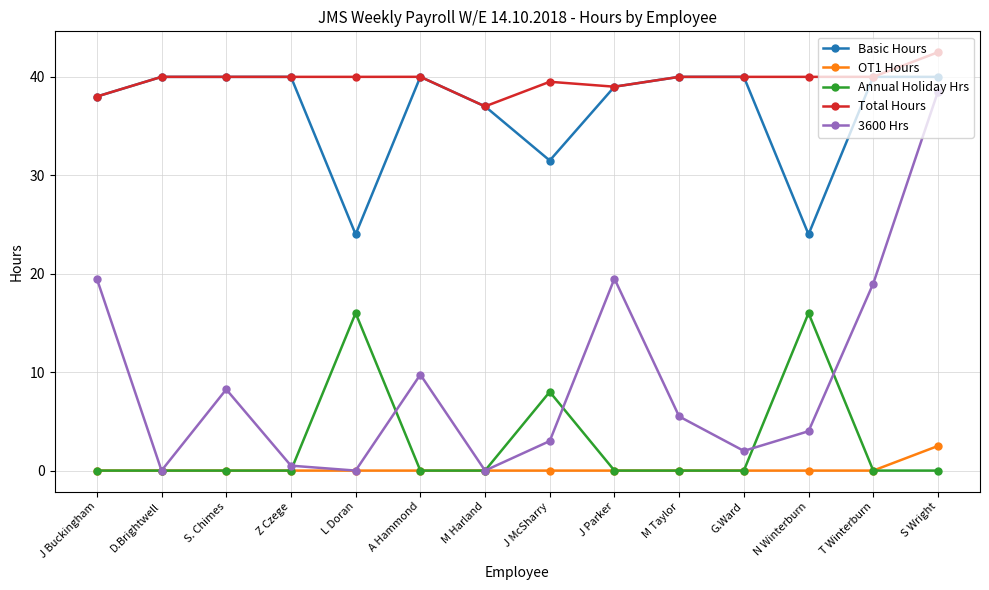

Is this an area chart (filled region under the line)?

No